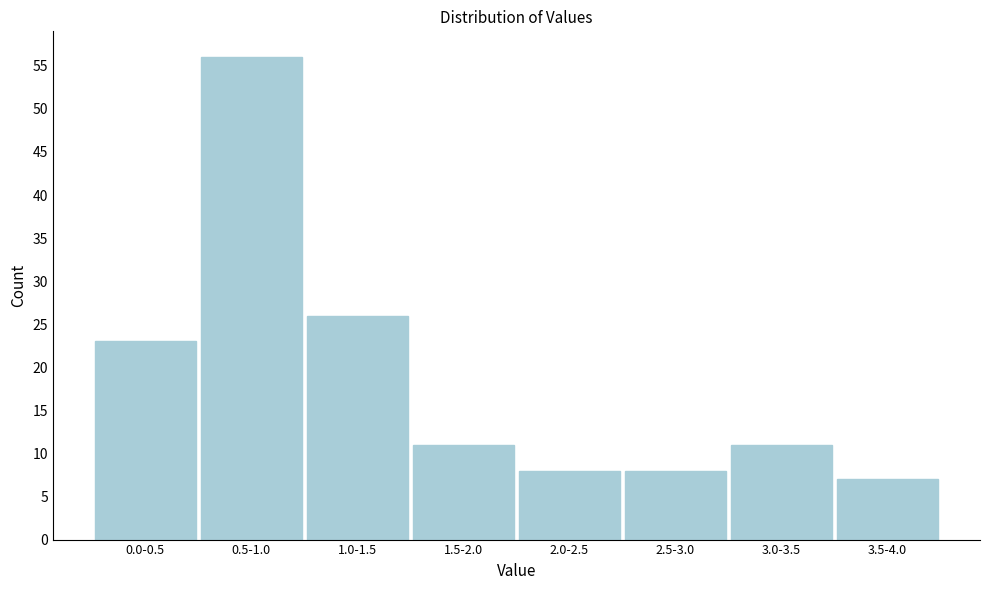

Reading left to right, list all the values displayed in this chart.

0.0-0.5=23	0.5-1.0=56	1.0-1.5=26	1.5-2.0=11	2.0-2.5=8	2.5-3.0=8	3.0-3.5=11	3.5-4.0=7